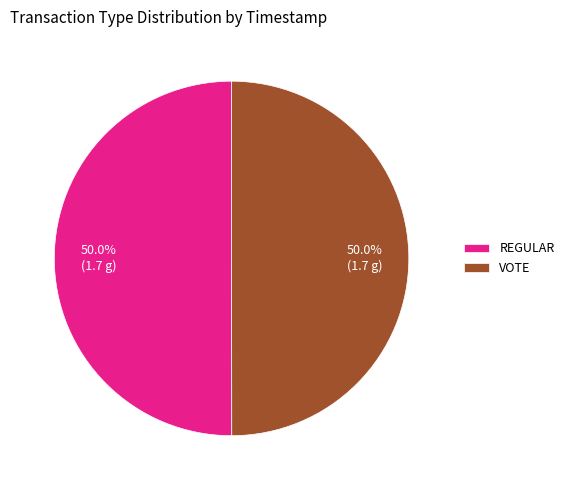

How many segments does this pie chart have?

2